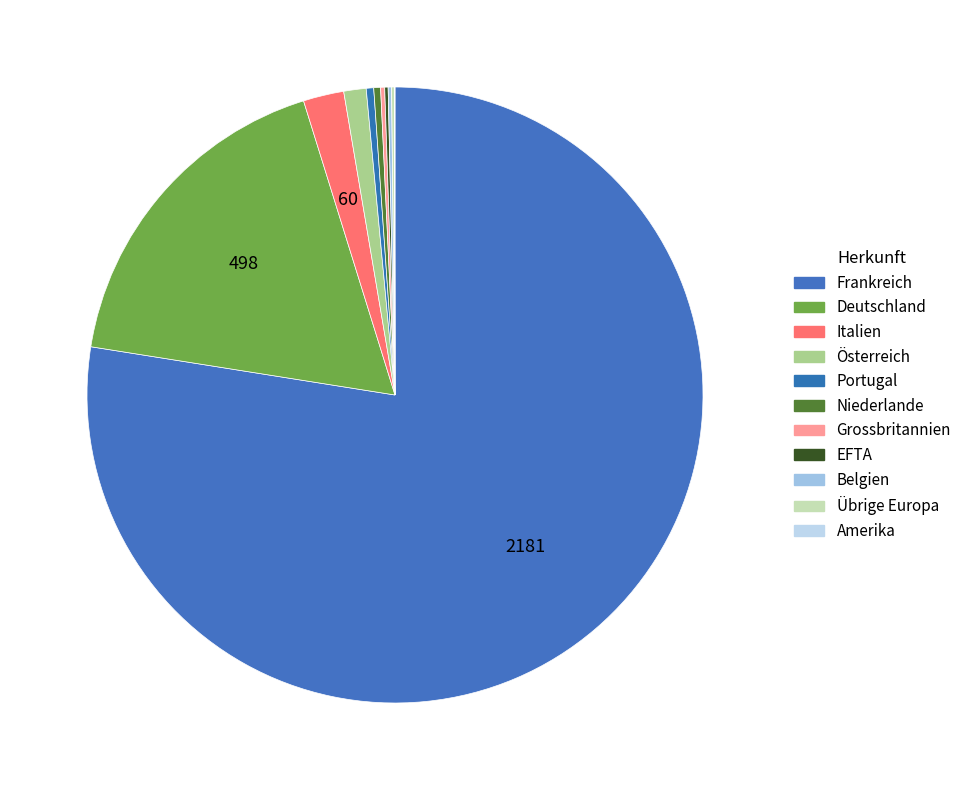

To the nearest percent, what is the combined percentage of Portugal and Italien?

3%